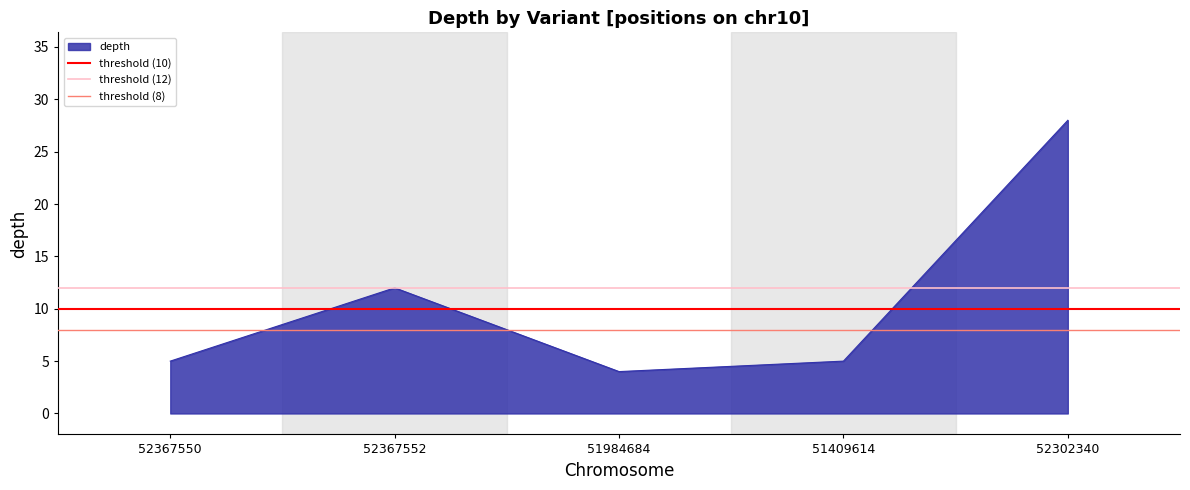

What is the sum of the threshold (8) values at 52367550 and 52367552?

16